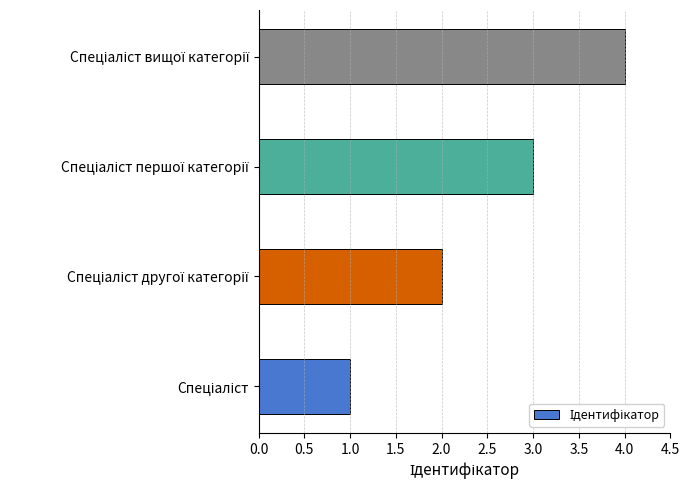

Does the chart contain any negative values?

No